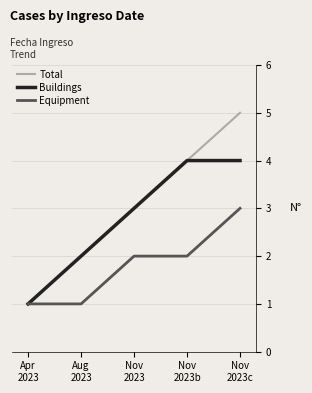

How many series are shown in this chart?

3